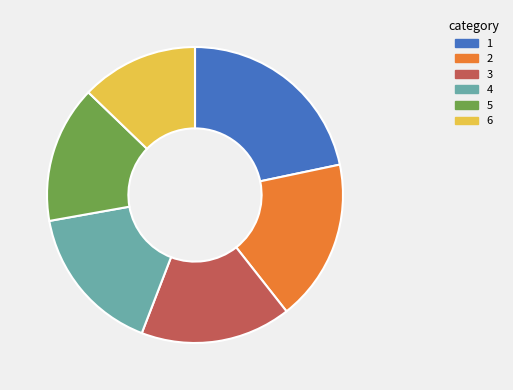

How many segments does this pie chart have?

6